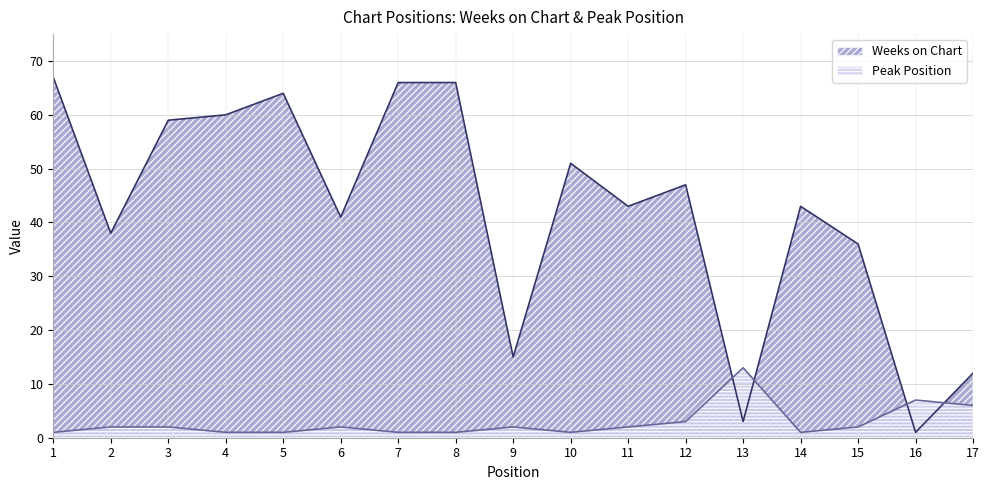

Rank the categories by Peak Position value from highest to lowest.

13, 16, 17, 12, 2, 3, 6, 9, 11, 15, 1, 4, 5, 7, 8, 10, 14